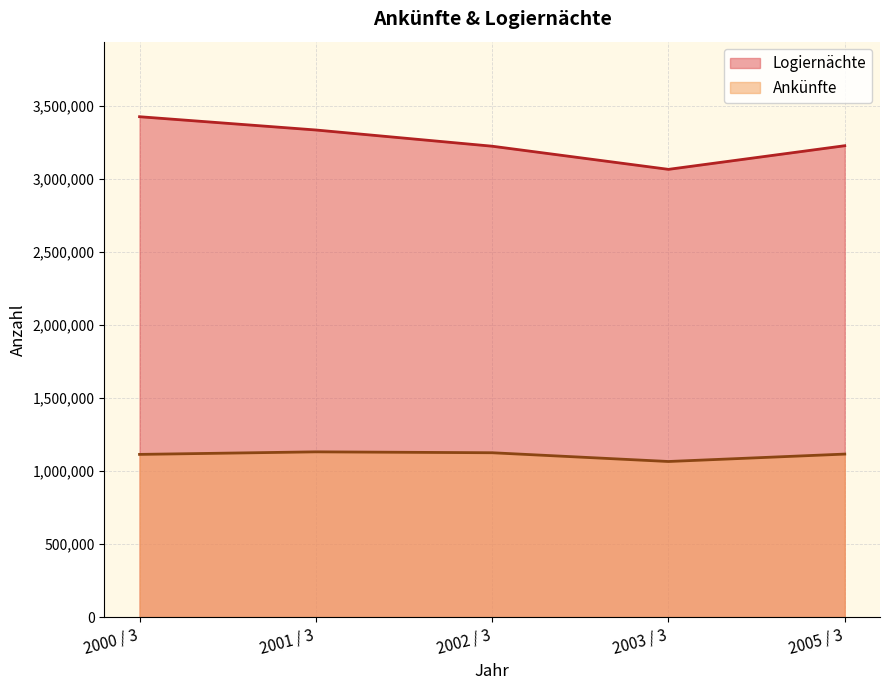

How many values in the Ankünfte series are below 1116483?

2